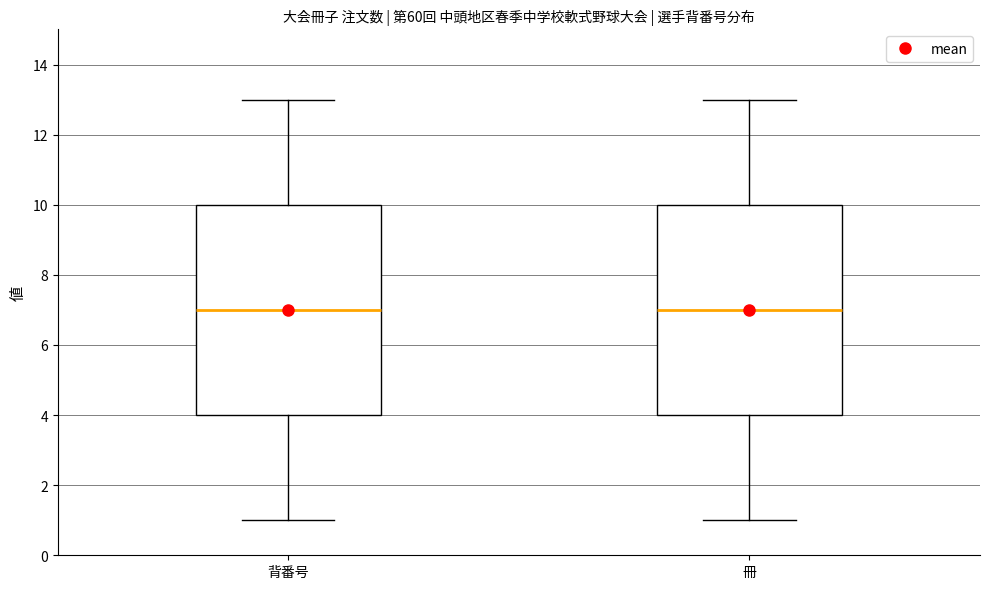

Where is the upper edge of the box for 背番号 on the y-axis? The values are not printed on the chart, so give them approximately, as read against the axis.

10